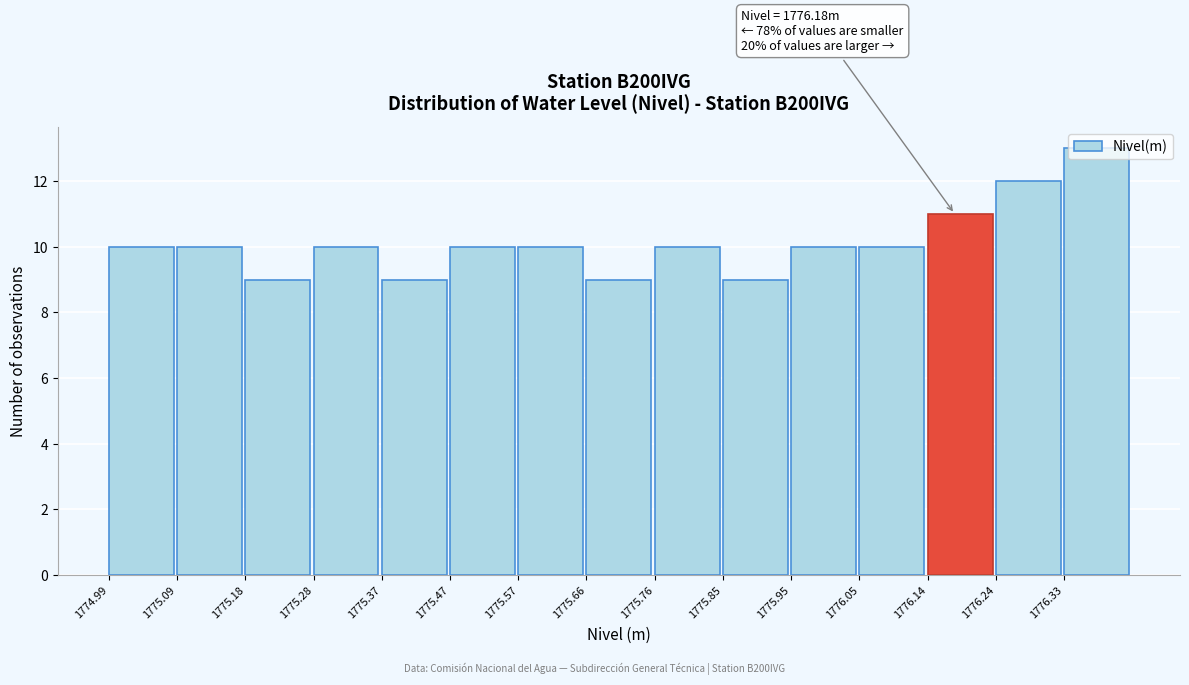

Which range on the x-axis has the tallest bar?

1776.334 to 1776.430